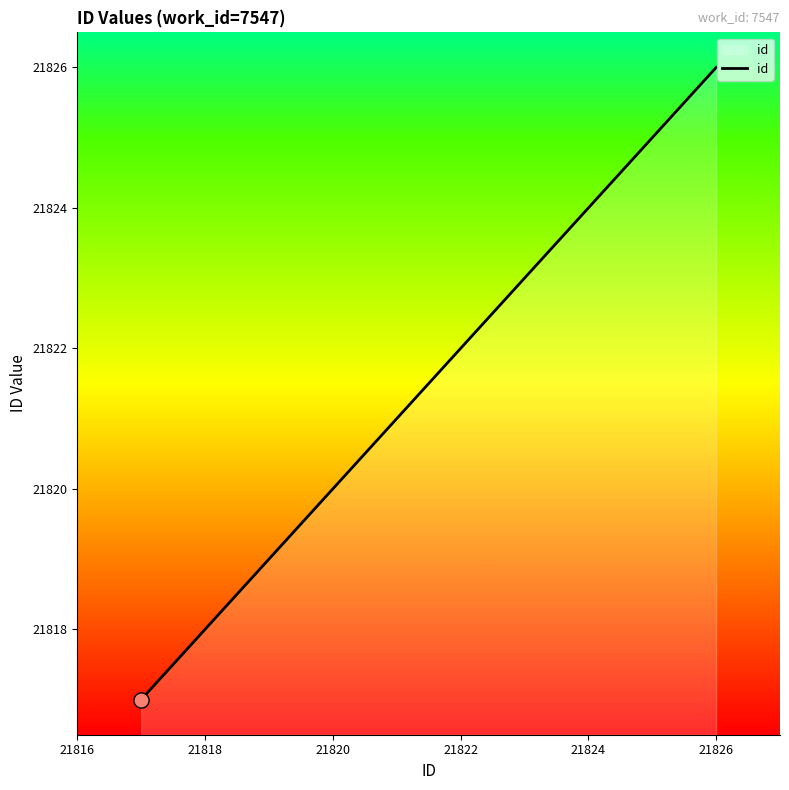

What is the greatest value displayed?

21826